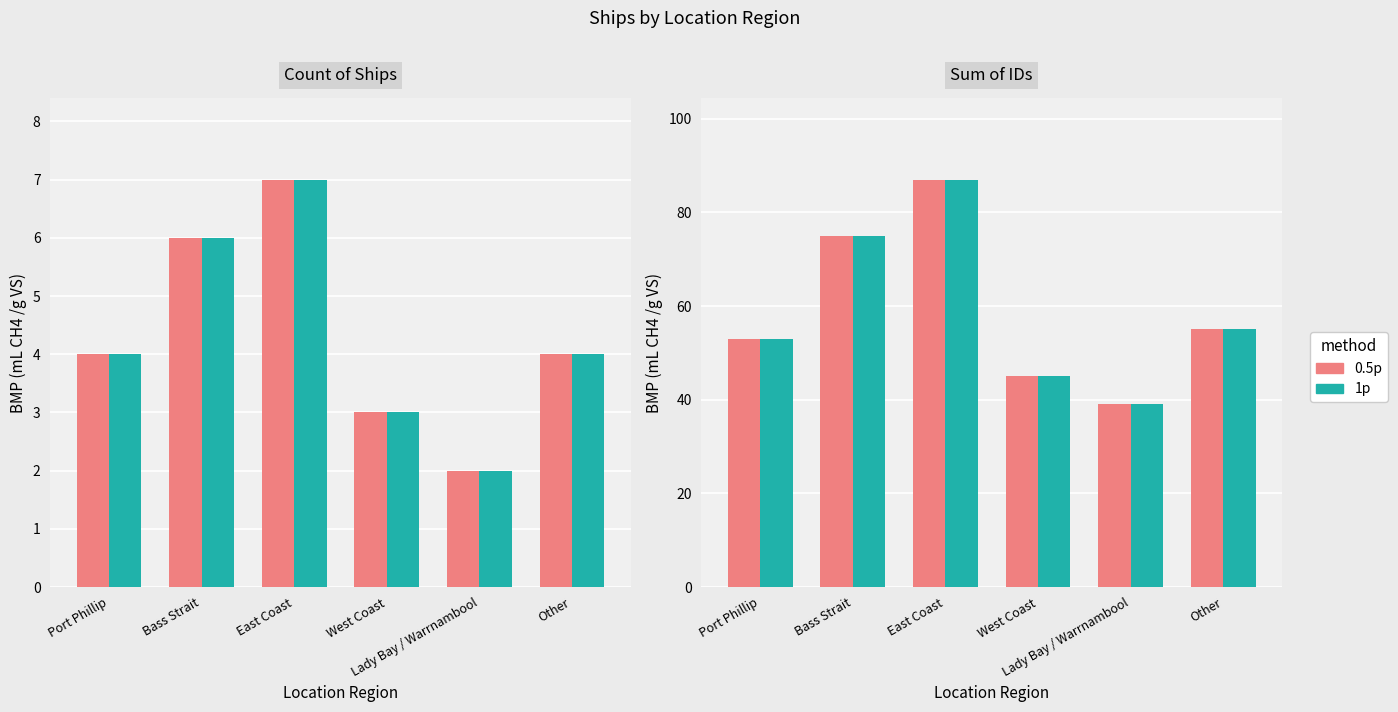

Reading left to right, extract all data points from this chart.

0.5p: Port Phillip=53	Bass Strait=75	East Coast=87	West Coast=45	Lady Bay / Warrnambool=39	Other=55
1p: Port Phillip=53	Bass Strait=75	East Coast=87	West Coast=45	Lady Bay / Warrnambool=39	Other=55